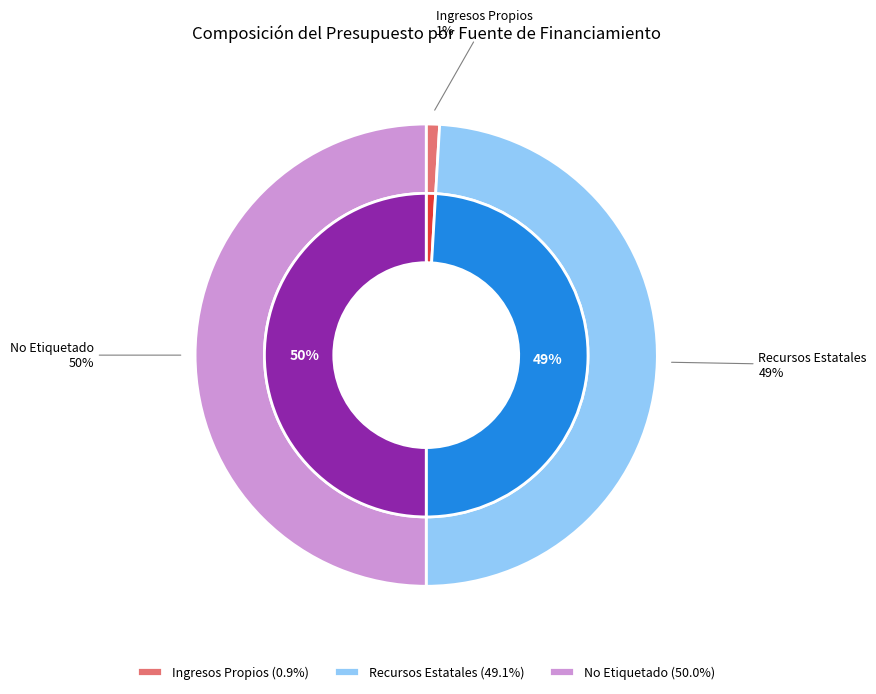

How many slices are in this pie chart?

3